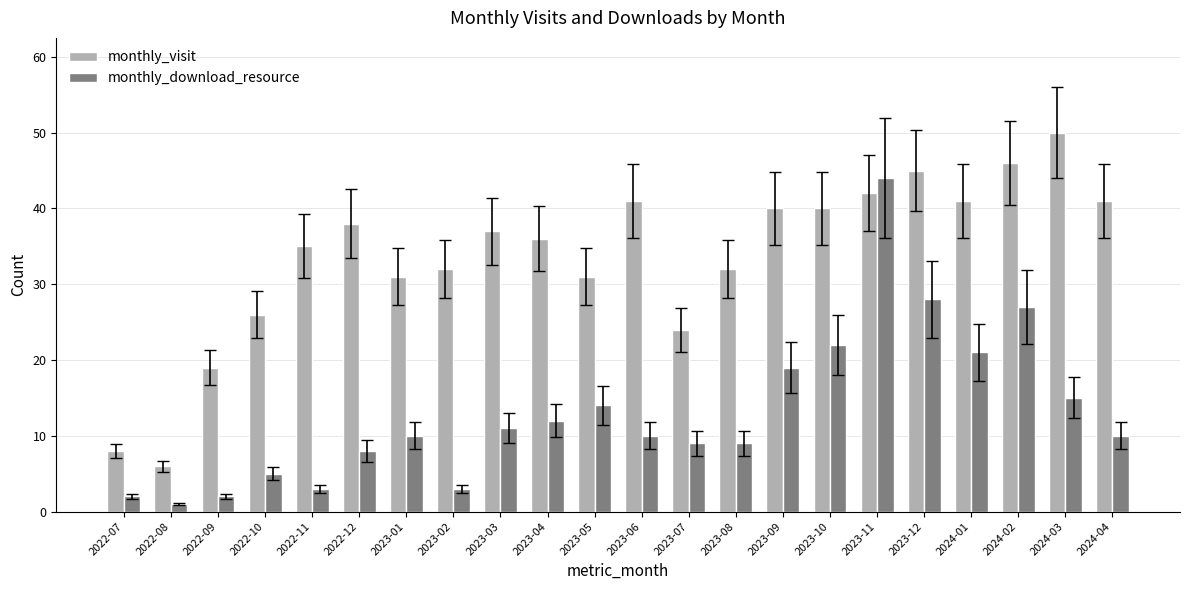

Which series has the largest range (max minus min)?

monthly_visit